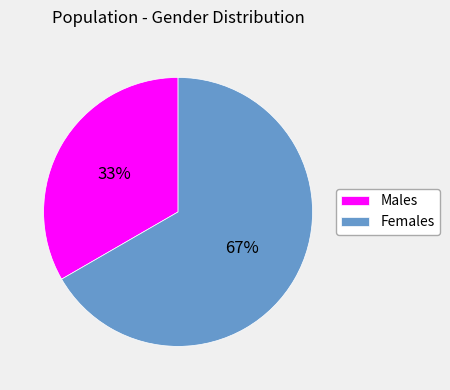

The Females slice represents 67% of the pie. True or false?

True